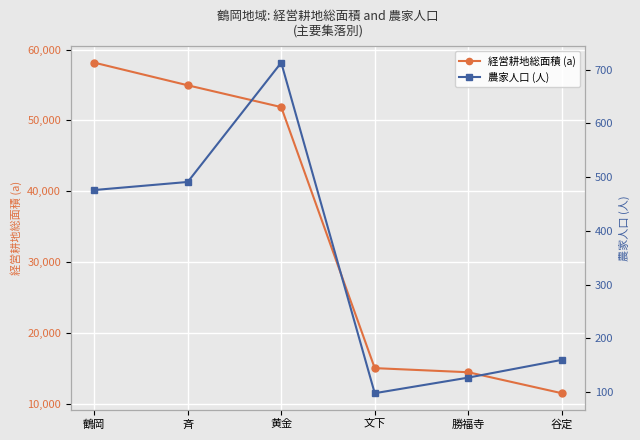

True or false: 経営耕地総面積 (a) has more than 0 points higher than both neighbors.

False